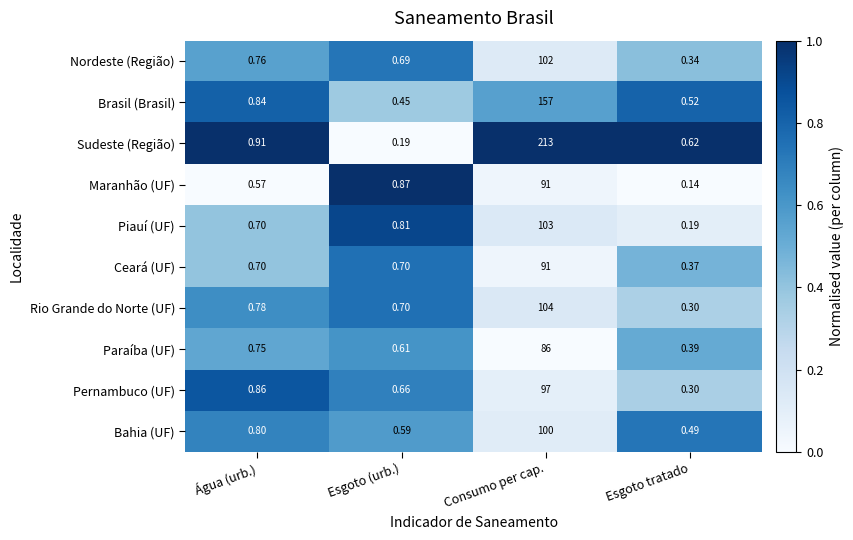

Rank the categories by Pernambuco (UF) value from lowest to highest.

Esgoto tratado, Esgoto (urb.), Água (urb.), Consumo per cap.